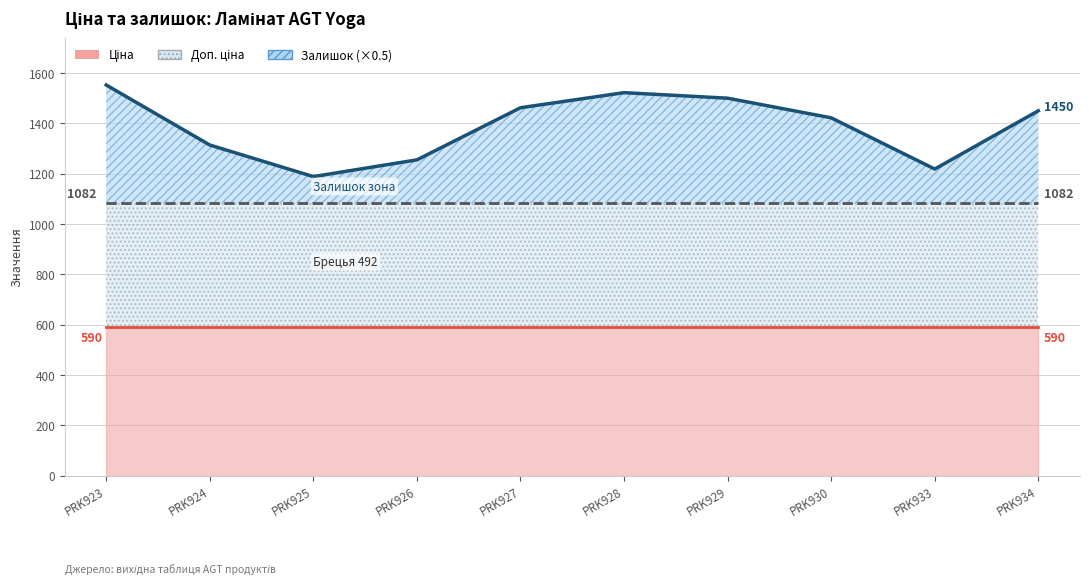

What is the sum of the Залишок values at Ламінат AGT Yoga PRK928 and Ламінат AGT Yoga PRK929?

1716.0